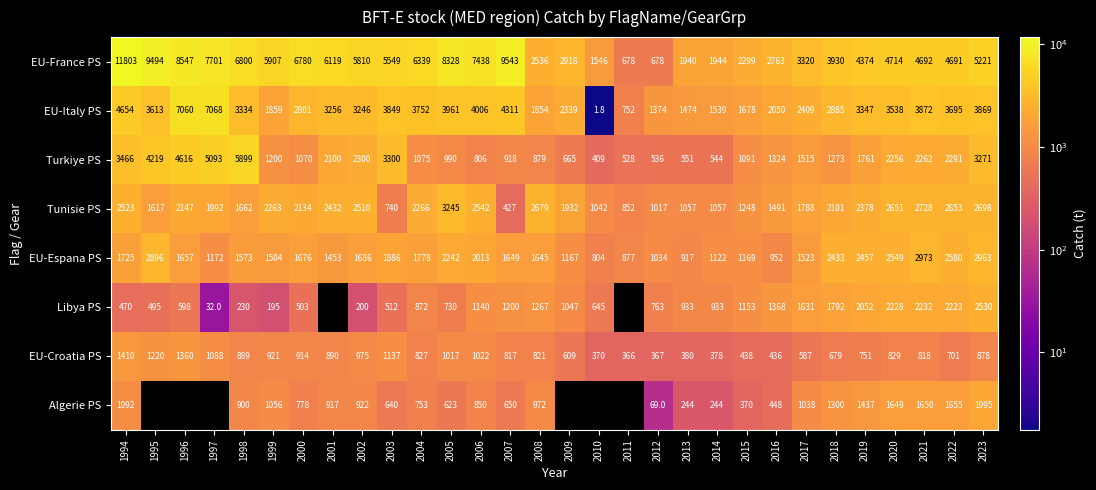

True or false: EU-Italy PS has a value of 2461.1 at 2015.

False